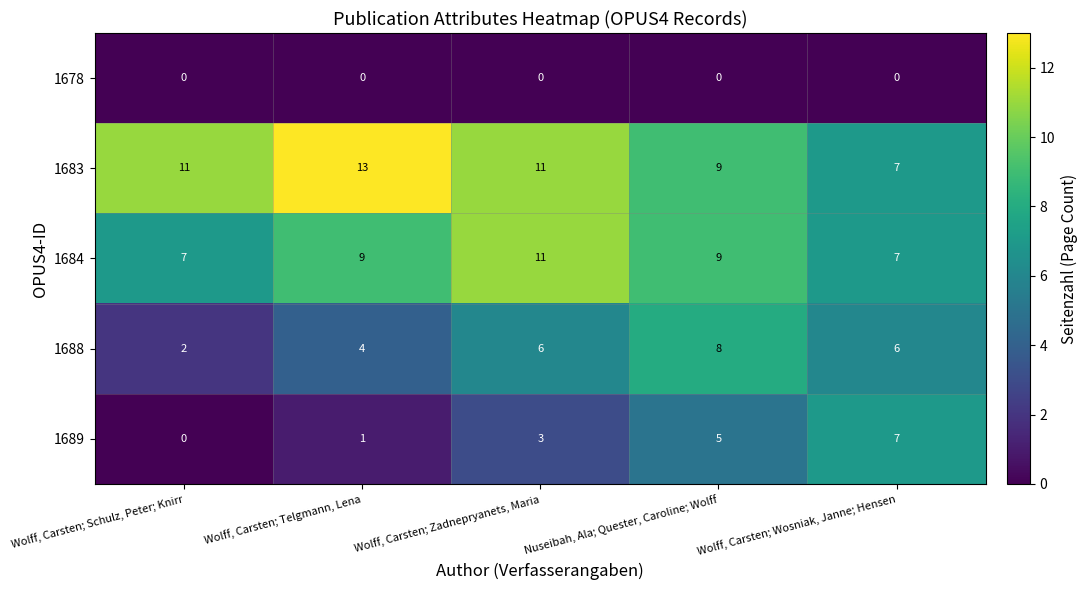

What is the maximum value for 1684?

11